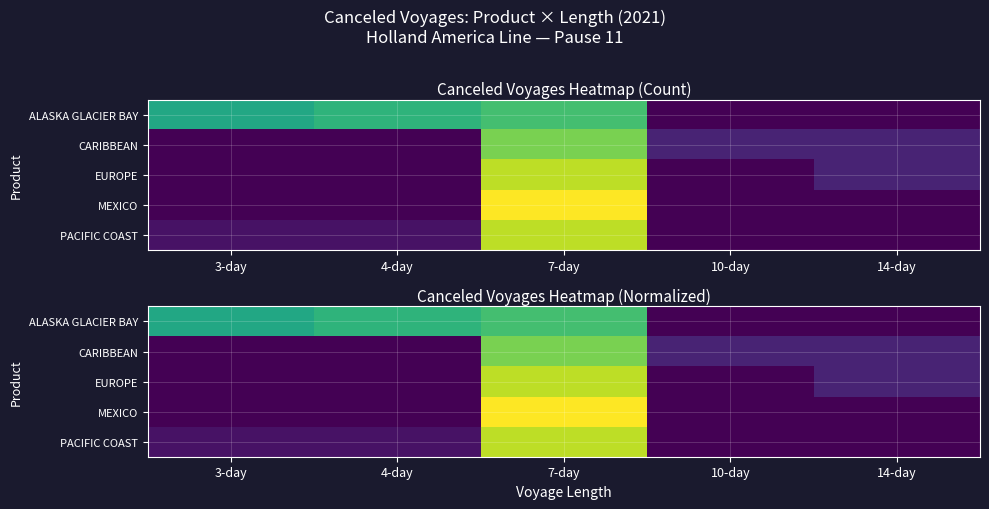

What is the total value across all series at 14-day?

0.2